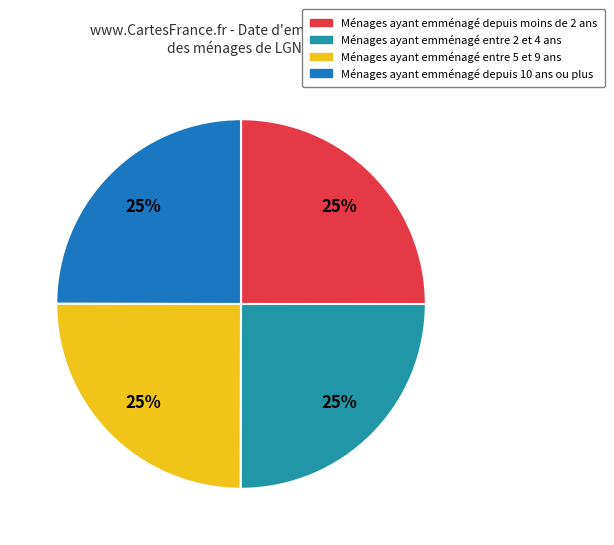

What percentage is the Ménages ayant emménagé entre 5 et 9 ans slice, to the nearest percent?

25%